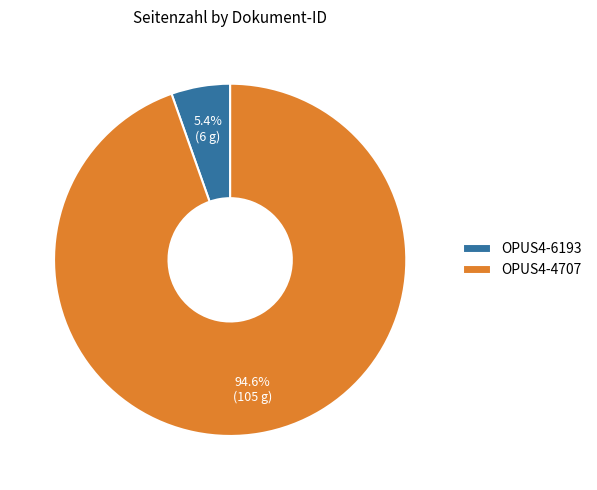

Which has a higher value, OPUS4-4707 or OPUS4-6193?

OPUS4-4707